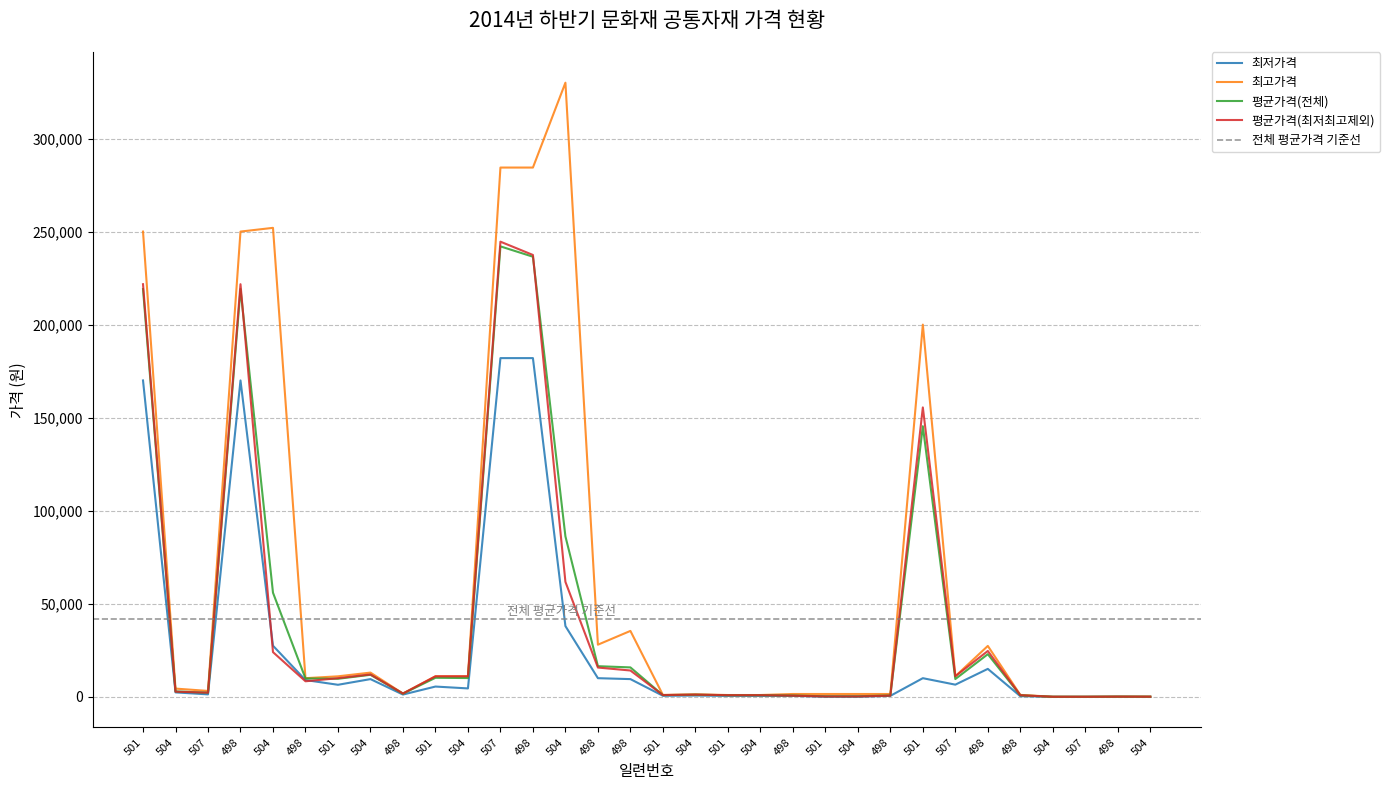

Reading left to right, extract all data points from this chart.

최저가격: 170000.0	2362.0	1300.0	170000.0	27442.0	9000.0	6450.0	9500.0	1200.0	5500.0	4500.0	182000.0	182000.0	38000.0	10000.0	9500.0	550.0	667.0	500.0	500.0	500.0	50.0	50.0	500.0	10000.0	6520.0	15000.0	330.0	6.5	6.0	65.0	7.0
최고가격: 250000.0	4400.0	3150.0	250000.0	252000.0	10000.0	11000.0	13000.0	1750.0	11000.0	11000.0	284400.0	284400.0	330000.0	28000.0	35400.0	1000.0	1300.0	950.0	950.0	1500.0	1500.0	1500.0	1500.0	200000.0	11040.0	27334.0	1018.0	17.0	8.0	100.0	100.0
평균가격(전체): 219111.0	2896.0	2205.0	219111.0	55930.0	9857.0	9681.0	11812.0	1689.0	10214.0	10071.0	242044.0	236489.0	86200.0	16444.0	15790.0	895.0	1129.0	833.0	833.0	679.0	295.0	295.0	698.0	145400.0	9533.0	22892.0	796.0	11.4	6.5	78.0	46.6
평균가격(최저최고제외): 221714.0	2758.0	2200.0	221714.0	24000.0	8333.0	10000.0	12000.0	1750.0	11000.0	11000.0	244571.0	237429.0	61750.0	15714.0	14125.0	925.0	1165.0	864.0	864.0	598.0	175.0	175.0	612.0	155500.0	11040.0	24617.0	831.0	11.0	6.3	76.9	44.6